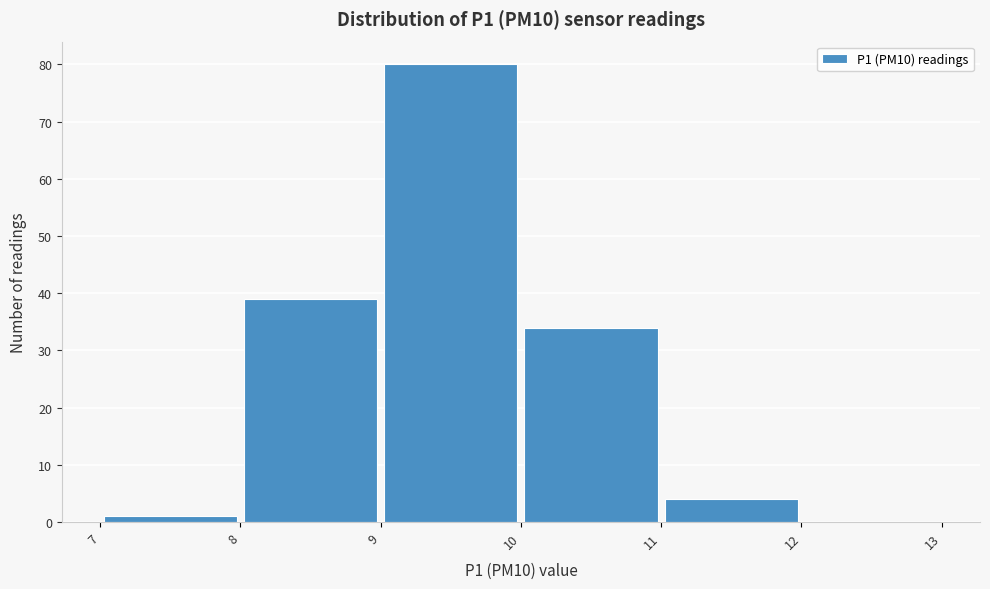

Reading left to right, list every bar in this chart as the range it spans on the x-axis followed by its height. The values are not printed on the chart, so give them approximately, as read against the axis.

7 to 8: 1
8 to 9: 39
9 to 10: 80
10 to 11: 34
11 to 12: 4
12 to 13: 0